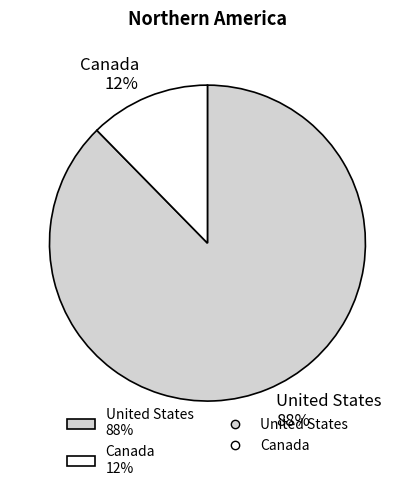

Between United States and Canada, which is larger?

United States